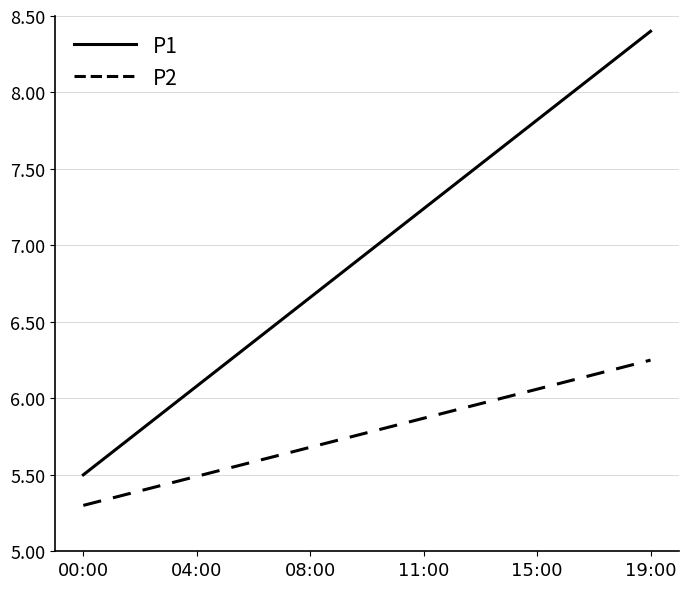

Which series has the widest spread of values?

P1